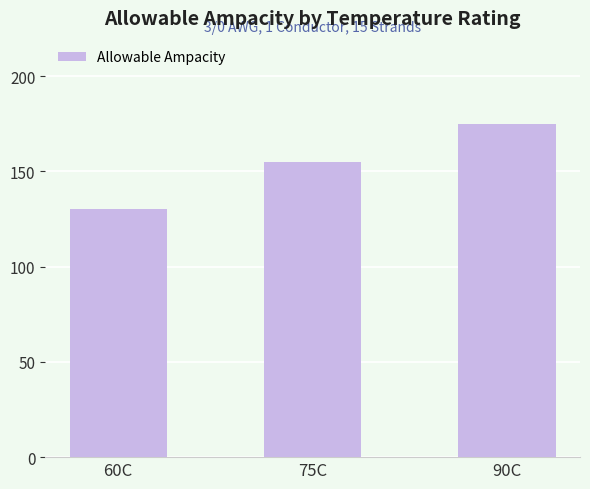

At which category does the chart reach its peak across all series?

90C